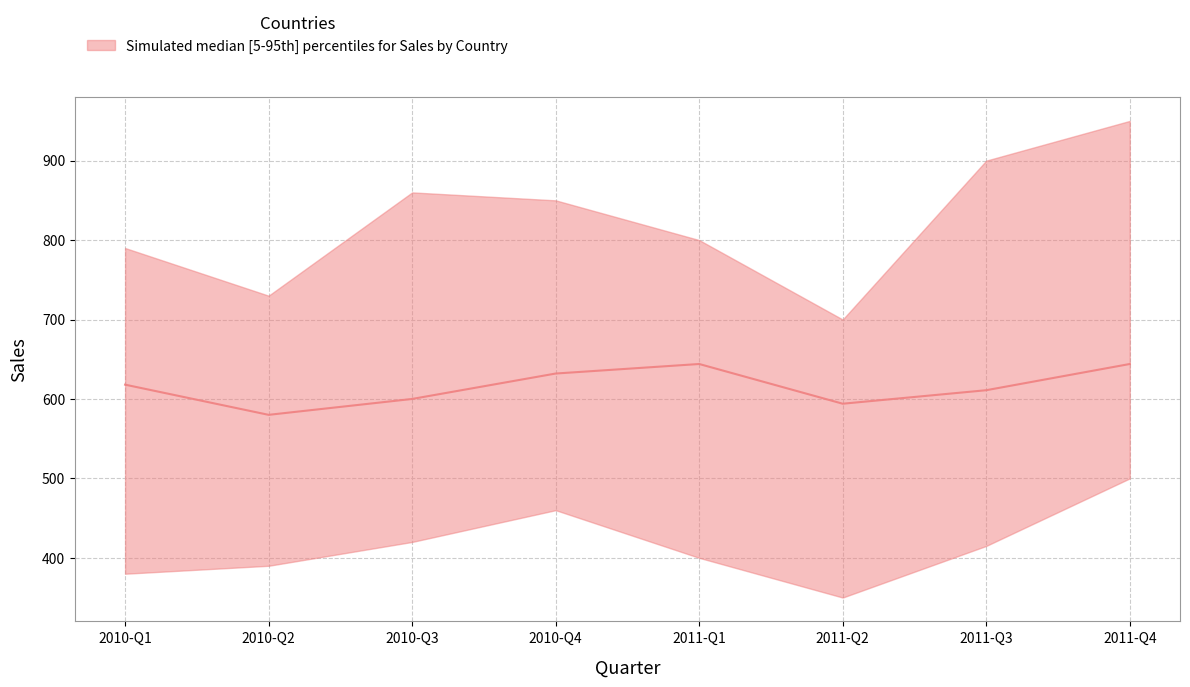

What is the sum of all values?

4923